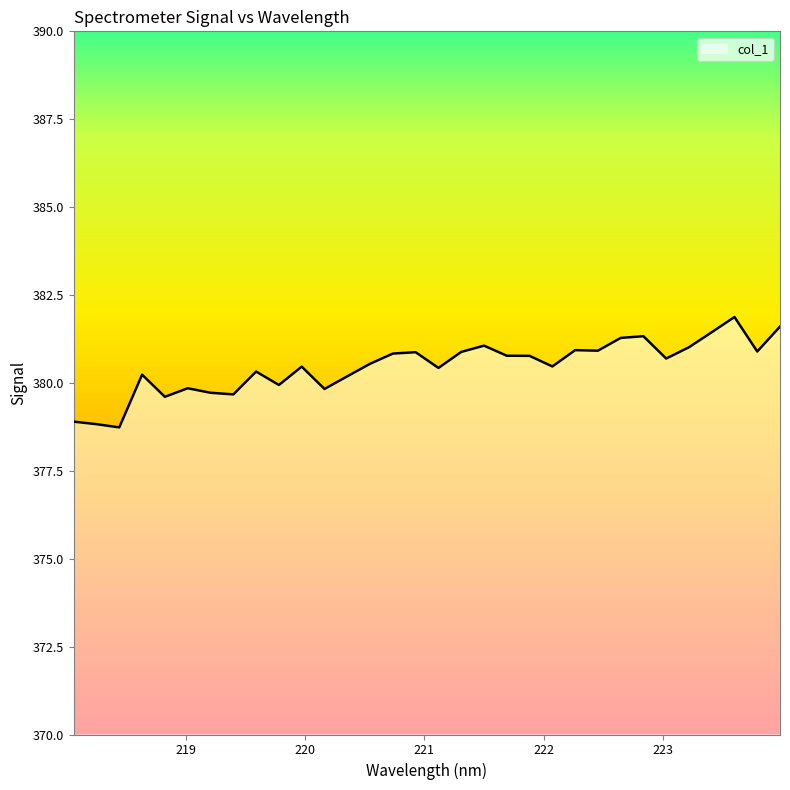

What is the difference between the maximum and minimum values?

3.1